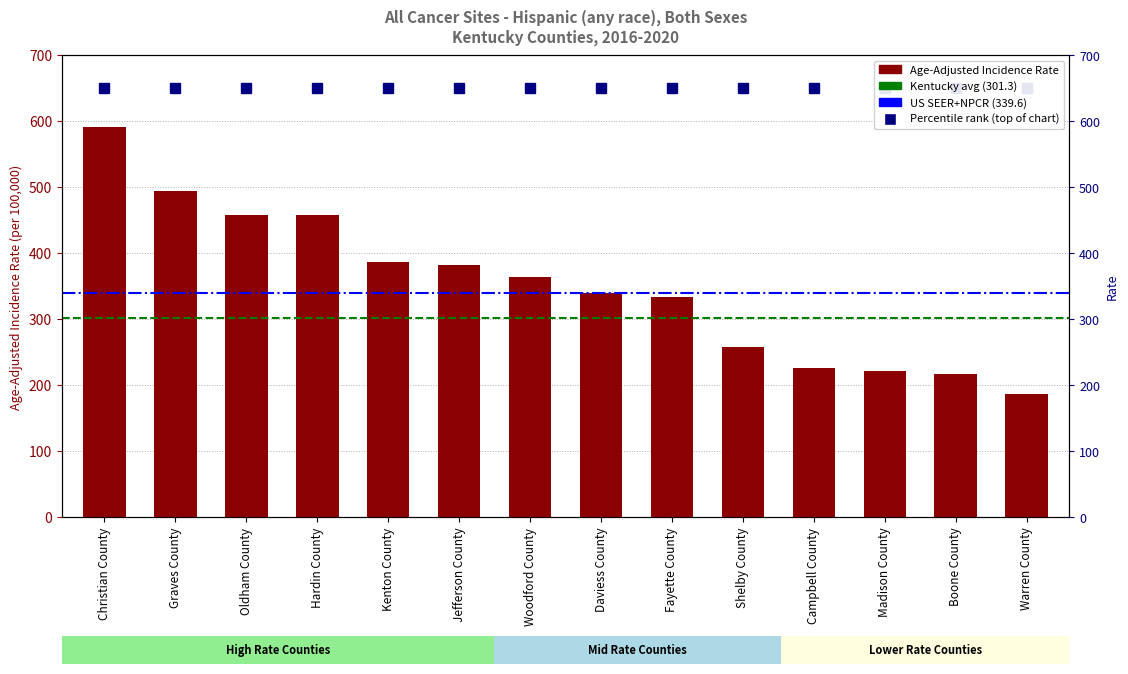

List the labels in order of value, largest first.

Christian County, Graves County, Oldham County, Hardin County, Kenton County, Jefferson County, Woodford County, Daviess County, Fayette County, Shelby County, Campbell County, Madison County, Boone County, Warren County